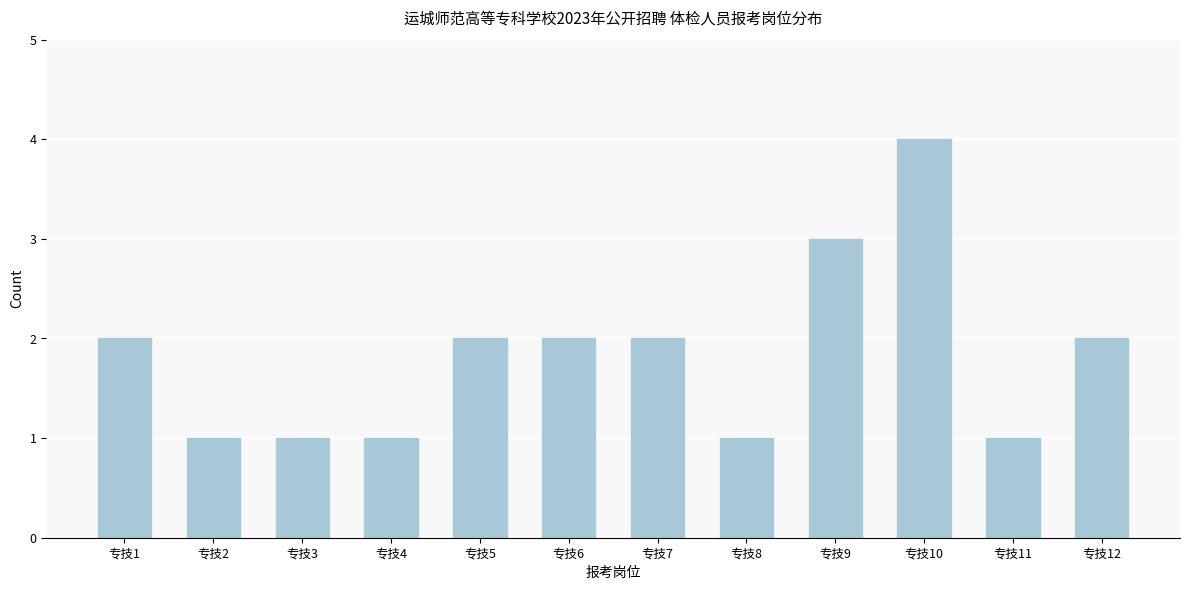

Reading right to left, list all the values displayed in this chart.

2	1	4	3	1	2	2	2	1	1	1	2